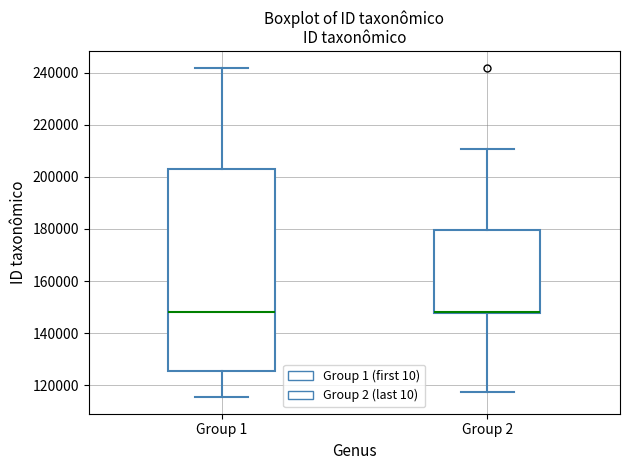

Reading left to right, read every box against the y-axis: the position of its median line, the range the box covers, and the ends of its whiskers. The values are not printed on the chart, so give them approximately, as read against the axis.

Group 1: median 148000, box 126000 to 204000, whiskers 116000 to 242000
Group 2: median 148000 (drawn on the box's lower edge), box 148000 to 180000, whiskers 118000 to 210000